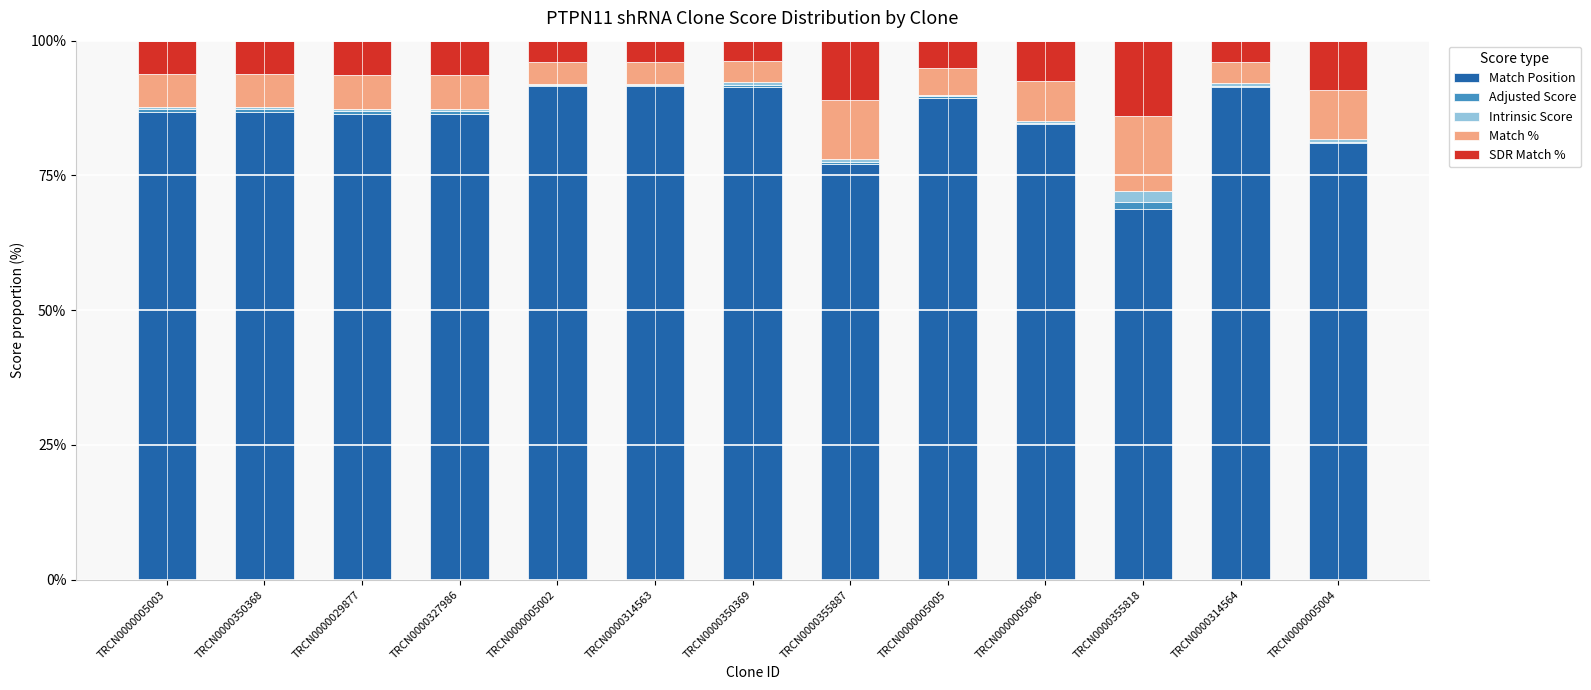

The value of Match Position at TRCN0000005002 is 91.6. True or false?

True